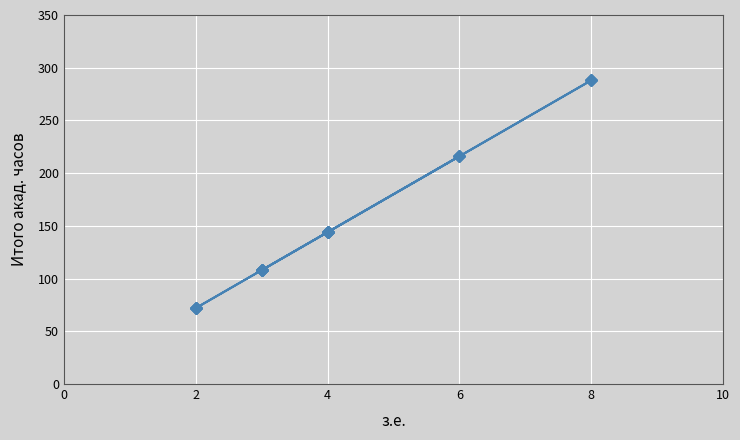

How many lines are shown in the chart?

1